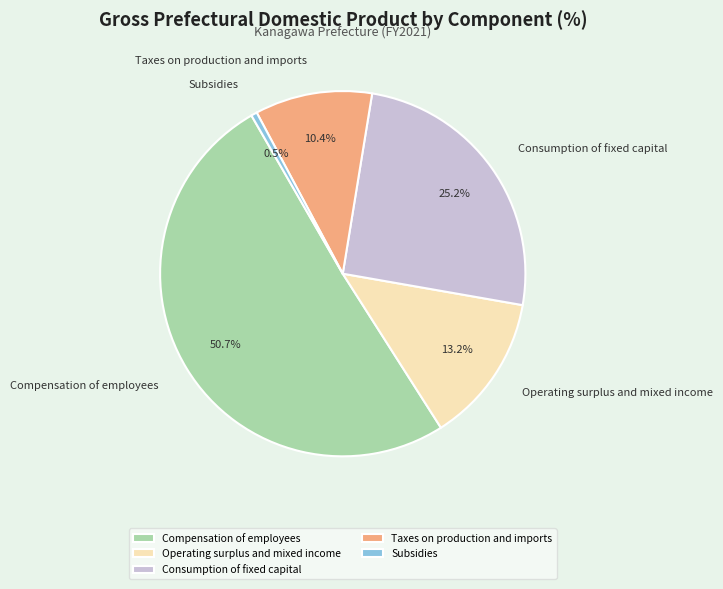

True or false: Operating surplus and mixed income accounts for 5% of the total.

False